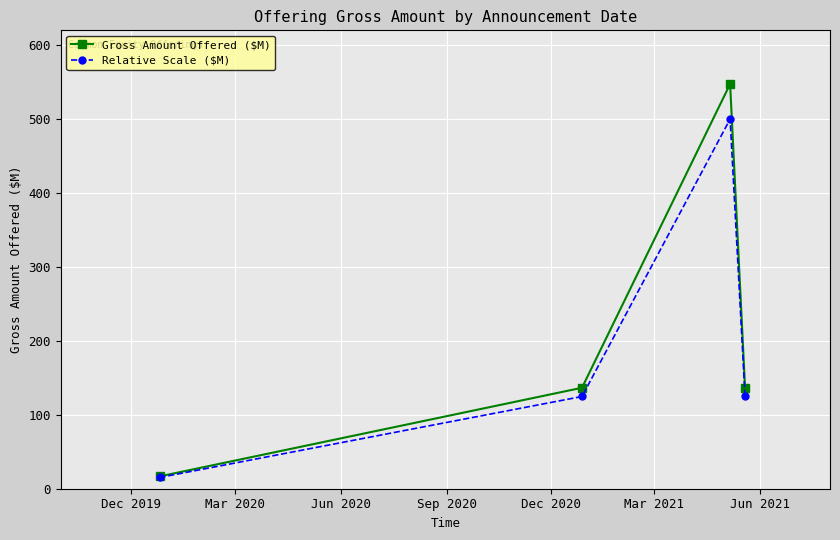

True or false: Relative Scale ($M) has more than 1 interior local peaks.

False